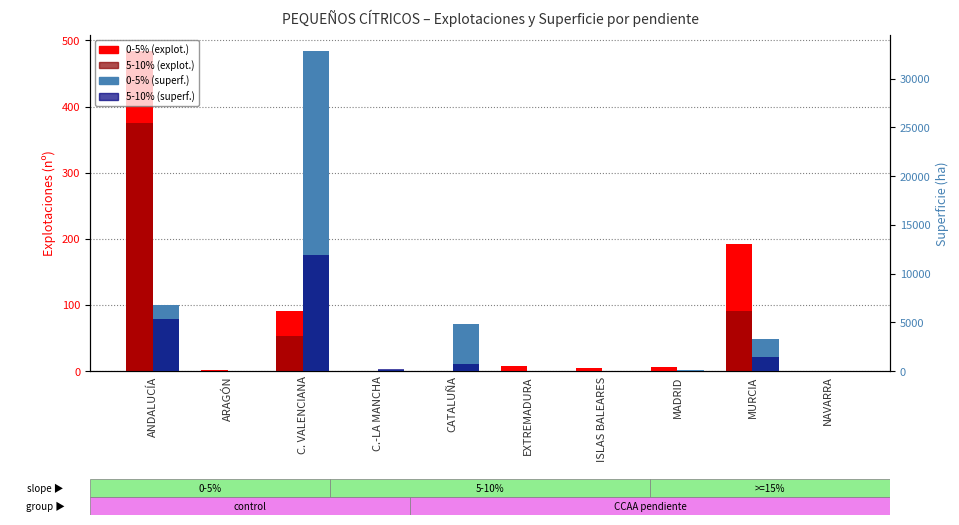

Reading right to left, transcribe all the data shown in this chart.

0-5% (explot.): NAVARRA=0.0	MURCIA=191.6	MADRID=6.8	ISLAS BALEARES=4.6	EXTREMADURA=7.0	CATALUÑA=0.7	C.-LA MANCHA=0.7	C. VALENCIANA=91.3	ARAGÓN=1.0	ANDALUCÍA=484.0
5-10% (explot.): NAVARRA=0.0	MURCIA=91.3	MADRID=0.0	ISLAS BALEARES=0.1	EXTREMADURA=0.1	CATALUÑA=0.2	C.-LA MANCHA=0.0	C. VALENCIANA=53.5	ARAGÓN=0.0	ANDALUCÍA=374.9
0-5% (superf.): NAVARRA=2.7	MURCIA=3316.6	MADRID=83.2	ISLAS BALEARES=25.6	EXTREMADURA=1.4	CATALUÑA=4775.4	C.-LA MANCHA=150.3	C. VALENCIANA=32823.4	ARAGÓN=49.4	ANDALUCÍA=6757.4
5-10% (superf.): NAVARRA=0.0	MURCIA=1438.1	MADRID=0.0	ISLAS BALEARES=2.1	EXTREMADURA=0.0	CATALUÑA=689.5	C.-LA MANCHA=162.5	C. VALENCIANA=11868.2	ARAGÓN=3.5	ANDALUCÍA=5365.9